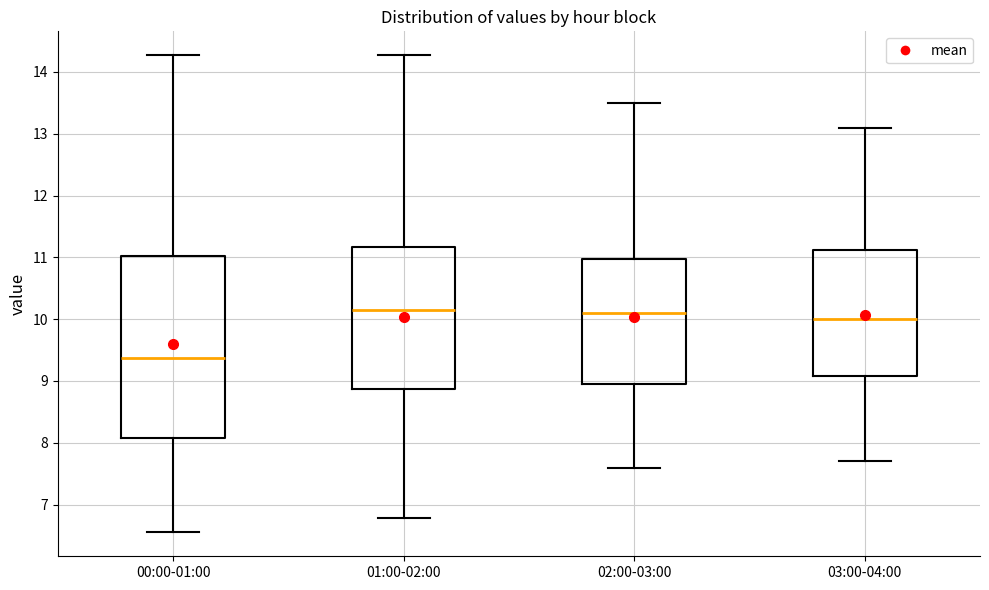

Which box is the tallest, from its lower edge to its upper edge?

00:00-01:00